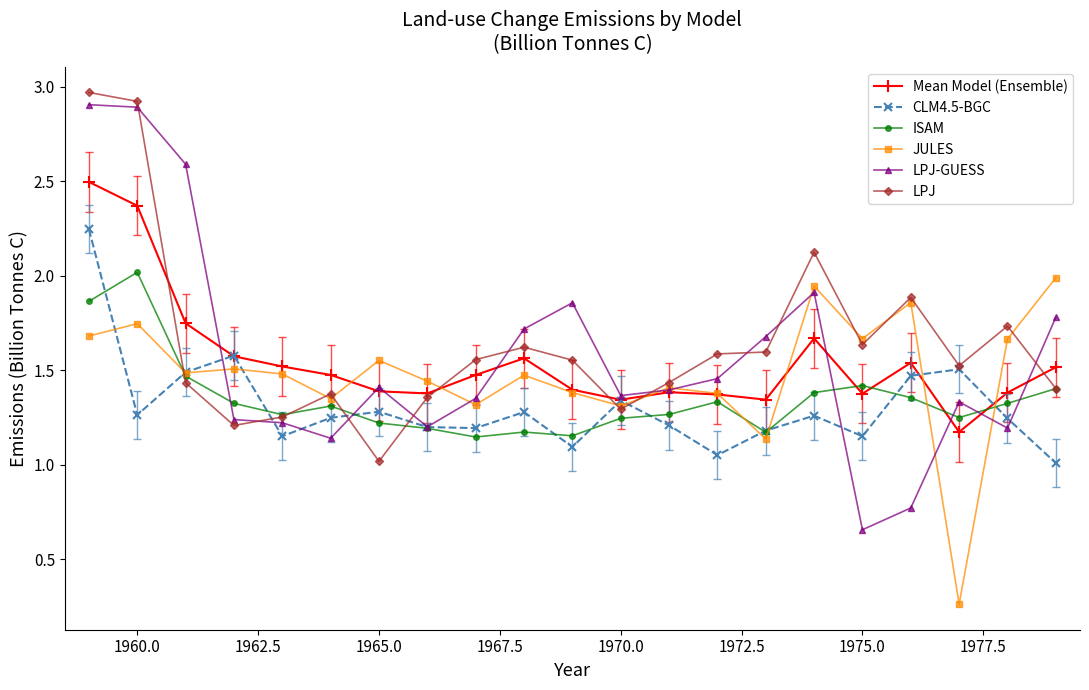

Which series has the largest total across all categories?

LPJ